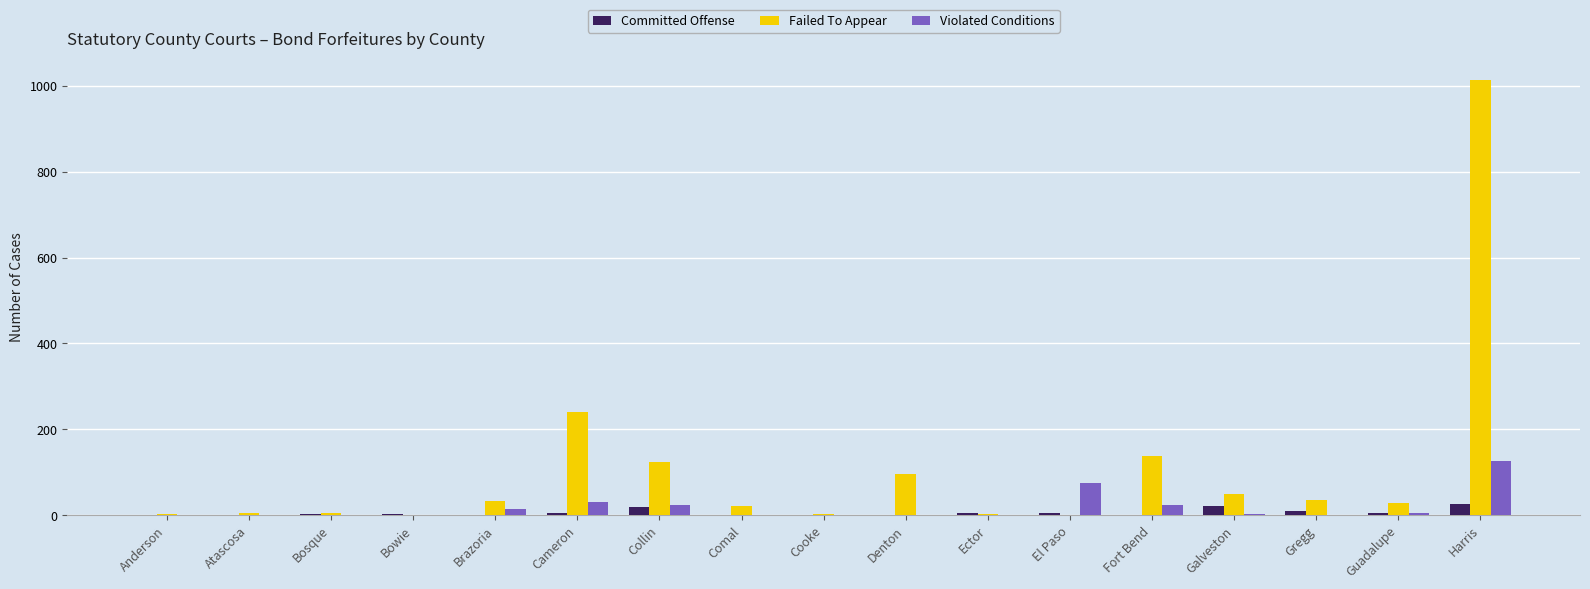

What is the difference between the Failed To Appear values at Fort Bend and Brazoria?

104